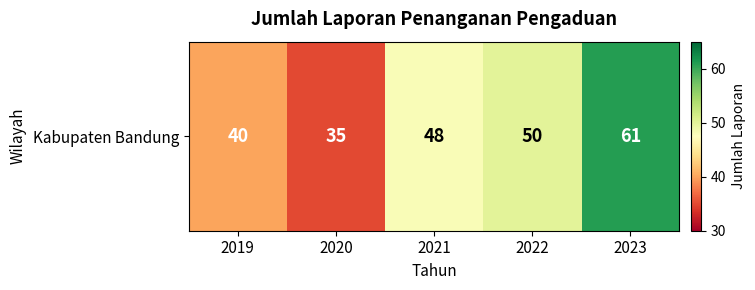

What is the minimum value shown in the chart?

35